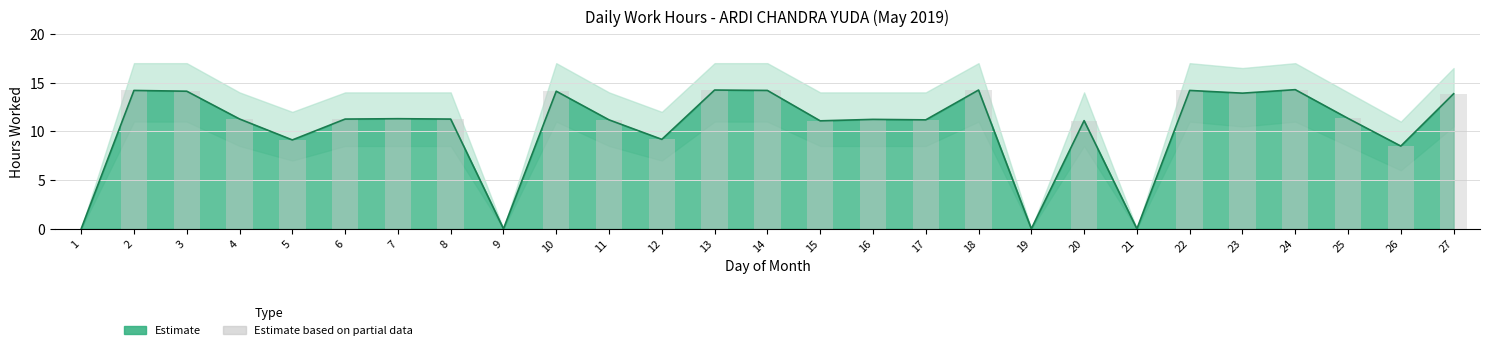

What is the difference between the second highest and second lowest values?

14.2